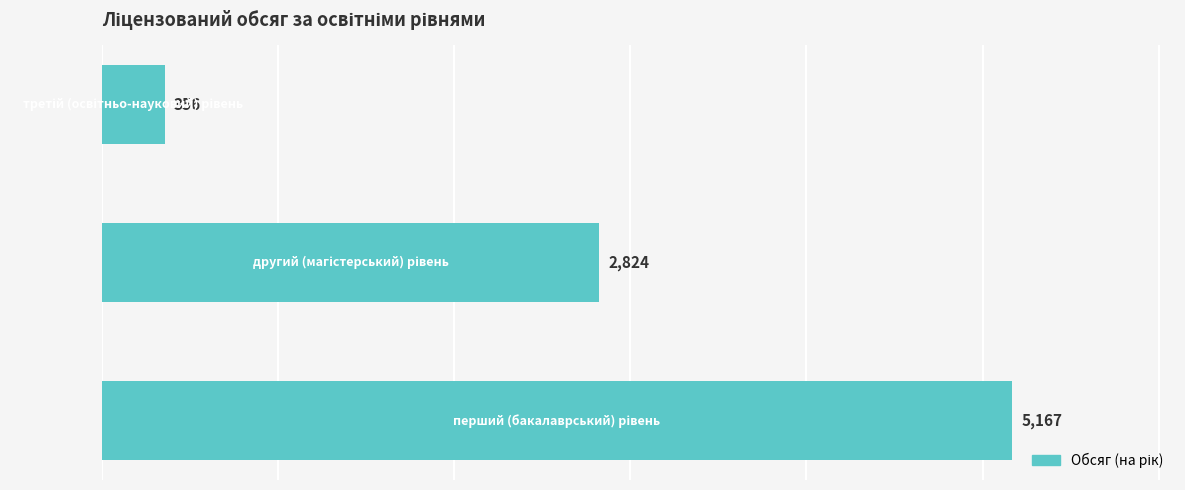

What is the sum of all values?

8347